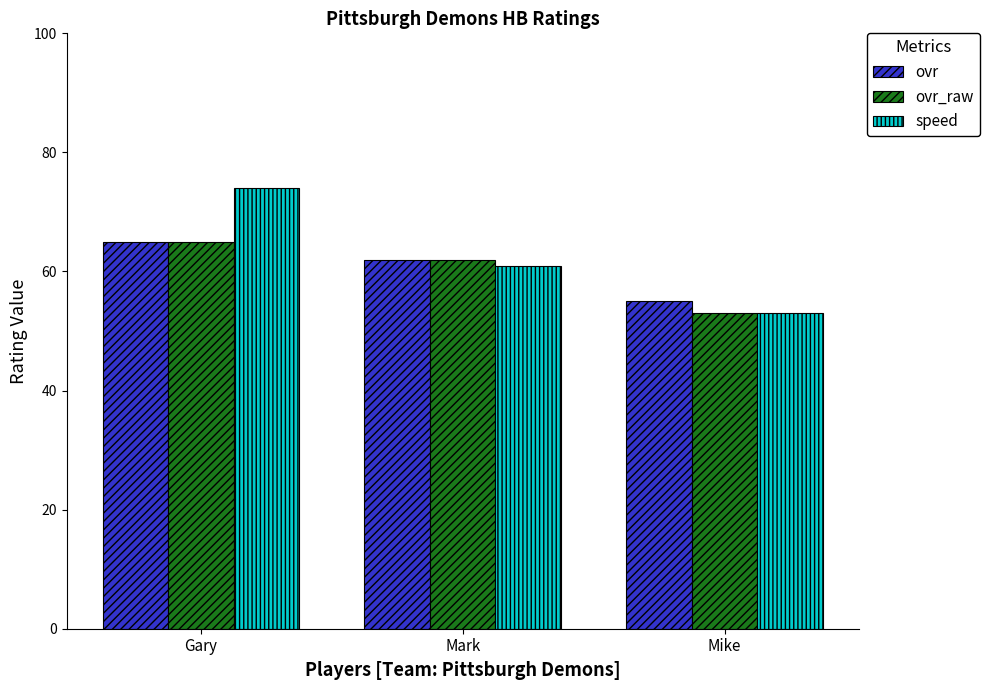

Which category has the lowest value in the speed series?

Mike